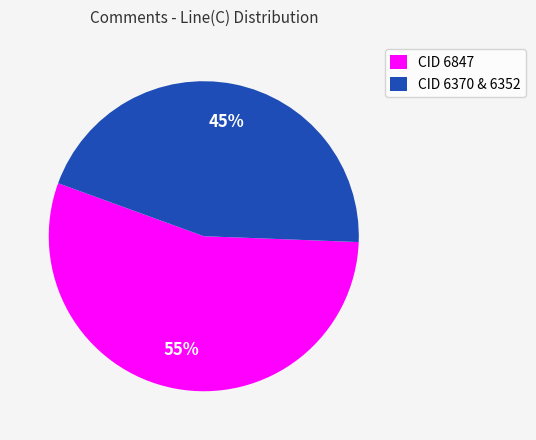

What is the majority slice?

CID 6847